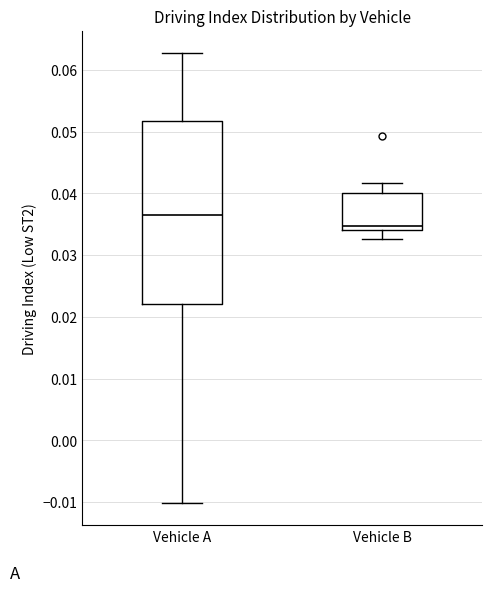

Reading left to right, transcribe this box plot: for each box, give where its median line is, the range the box spans, and where its two whiskers end, as read against the y-axis. The values are not printed on the chart, so give them approximately, as read against the axis.

Vehicle A: median 0.037, box 0.022 to 0.052, whiskers -0.010 to 0.063
Vehicle B: median 0.035, box 0.034 to 0.040, whiskers 0.033 to 0.042